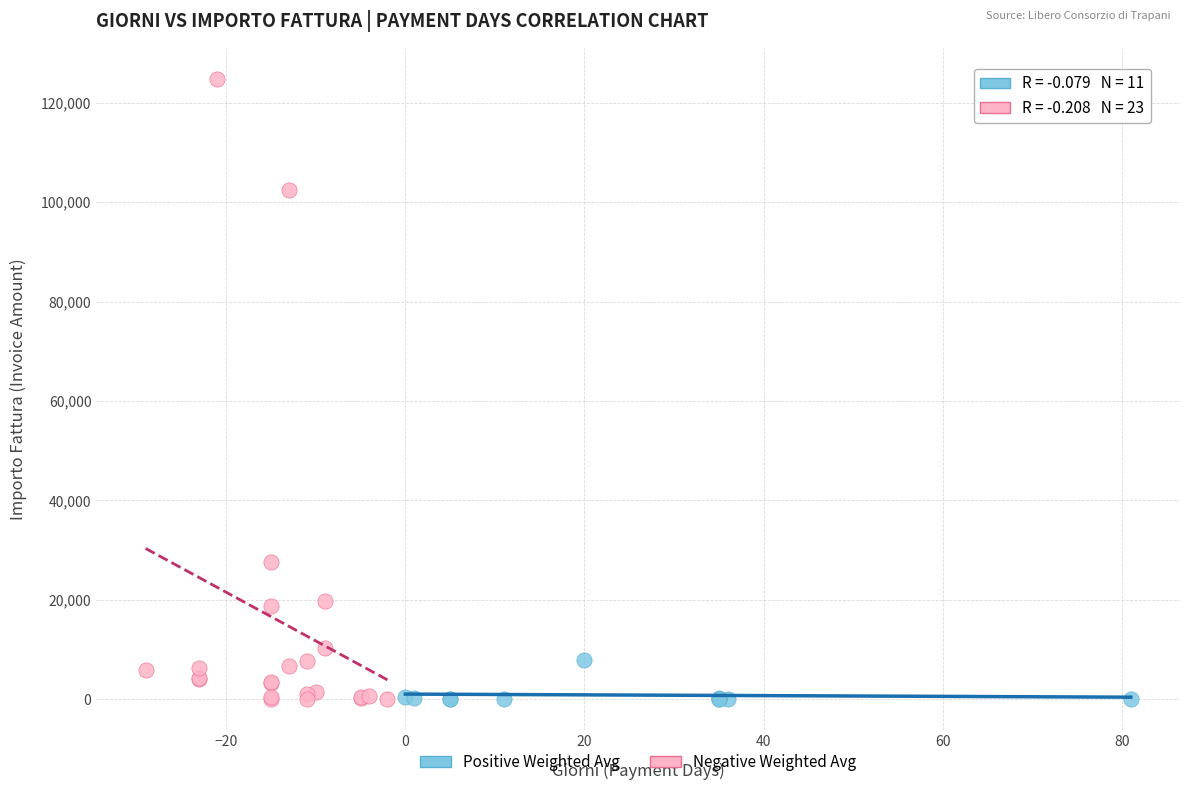

Which series reaches the maximum Y coordinate?

Negative Weighted Avg